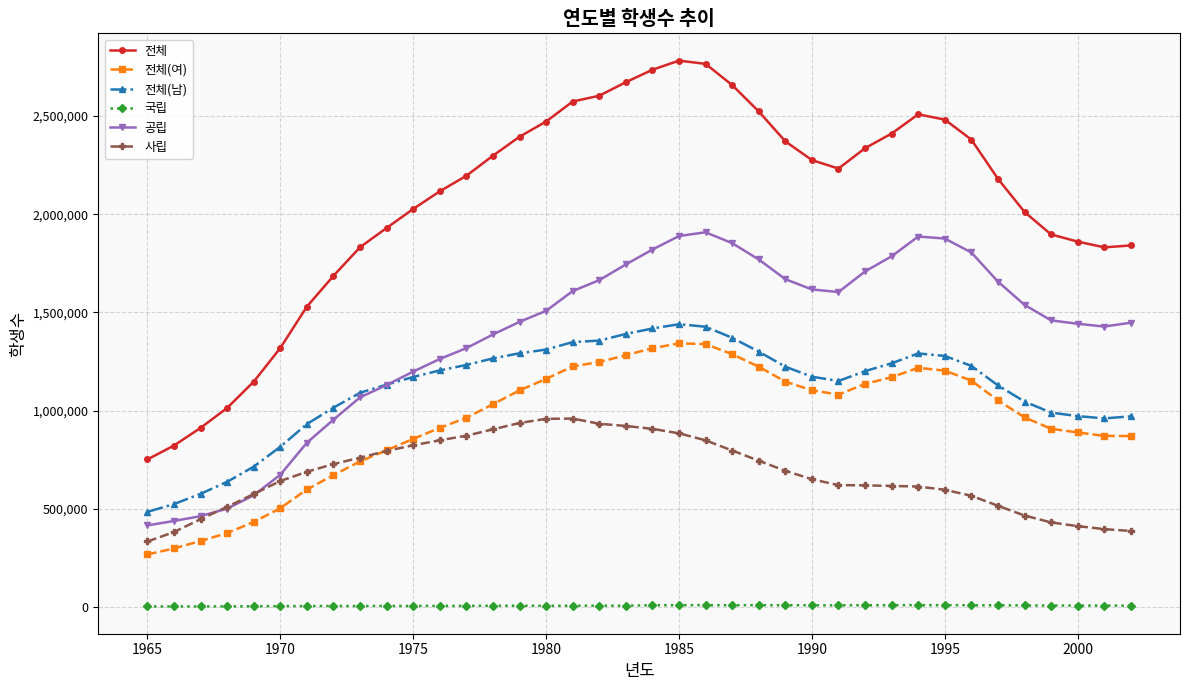

What is the greatest value displayed?

2782173